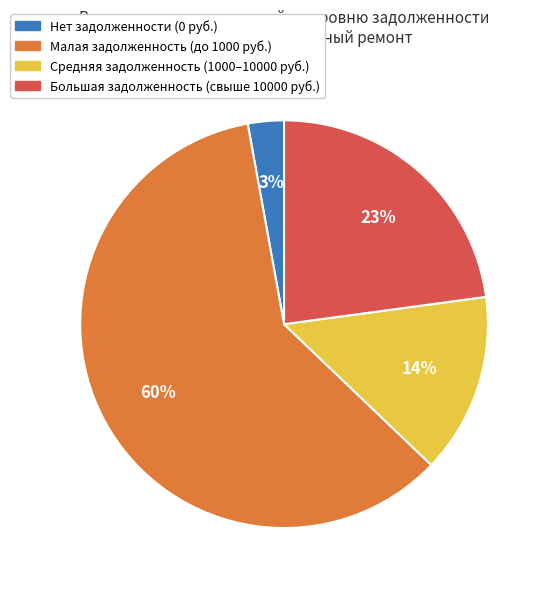

To the nearest percent, what is the average slice percentage?

25%